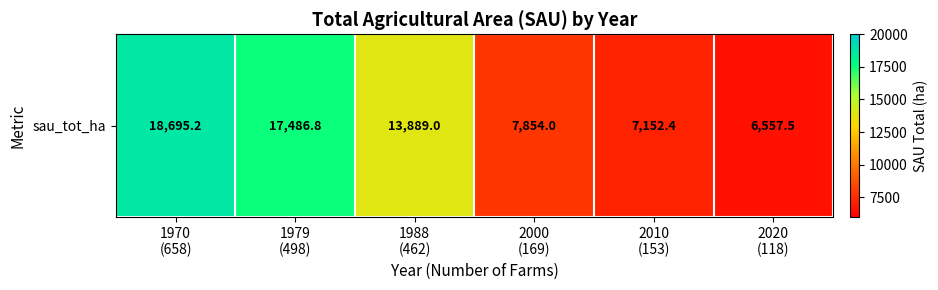

List the labels in order of value, largest first.

1970
(658), 1979
(498), 1988
(462), 2000
(169), 2010
(153), 2020
(118)